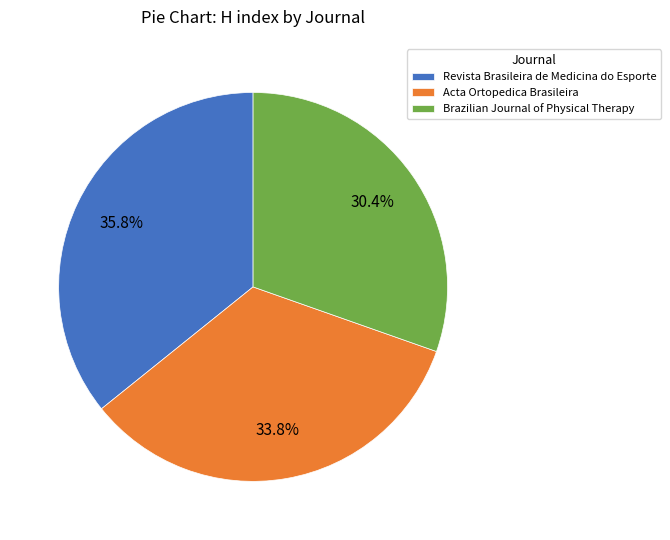

To the nearest percent, what is the difference between the largest and smallest slice percentages?

5%